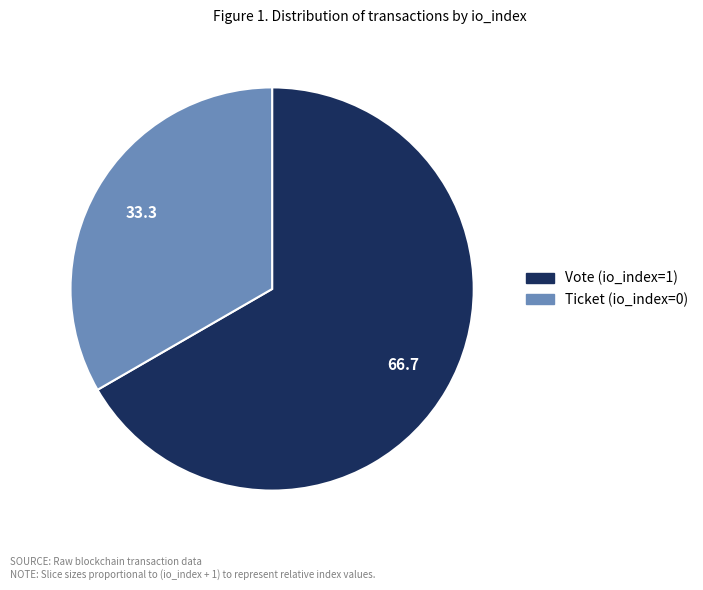

The Vote (io_index=1) slice represents 67% of the pie. True or false?

True